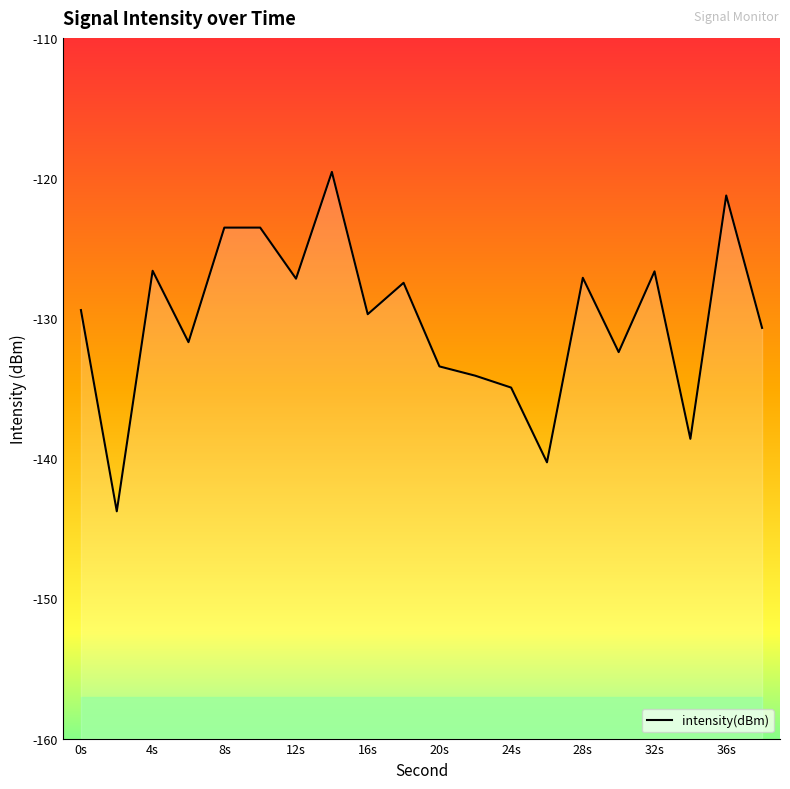

Rank the categories by value from lowest to highest.

2, 26, 34, 24, 22, 20, 30, 6, 38, 16, 0, 18, 12, 28, 32, 4, 8, 10, 36, 14